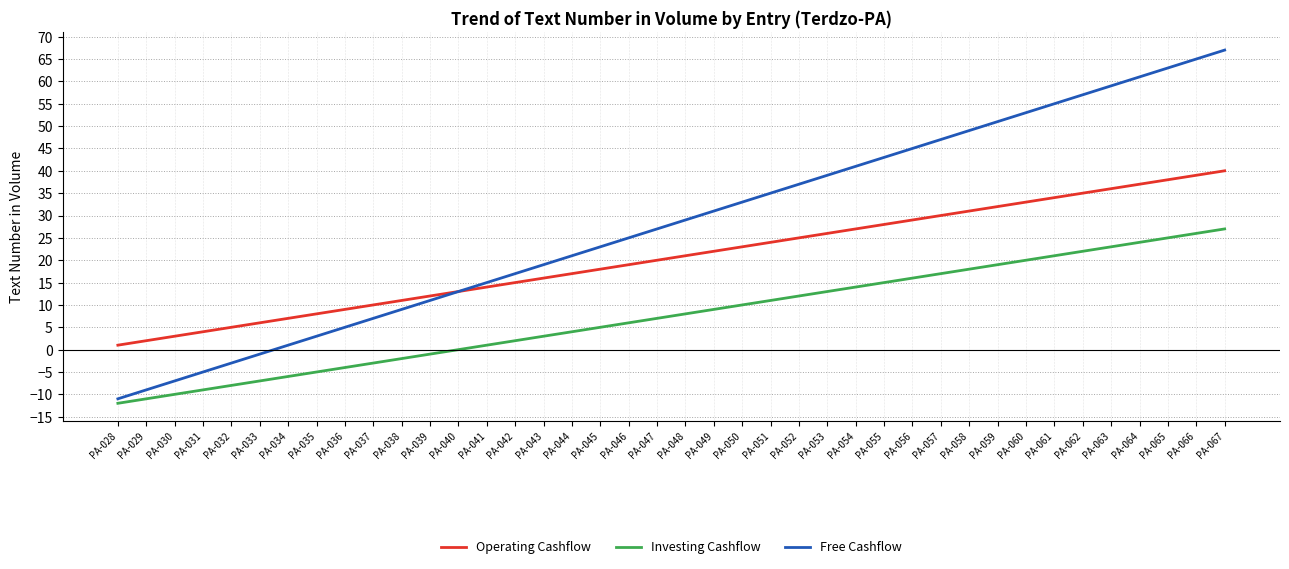

Which series changed the most between PA-032 and PA-048?

Free Cashflow